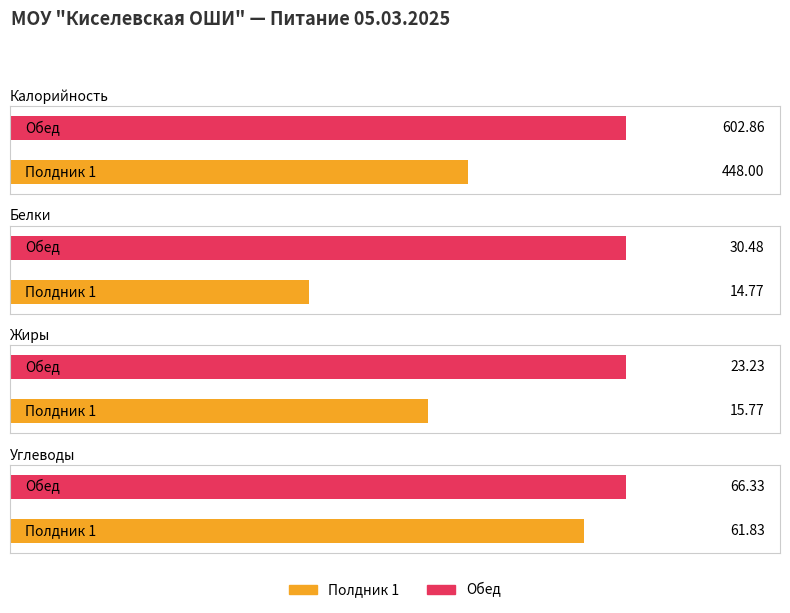

The Калорийность series shows 448.0 at Полдник 1. True or false?

True